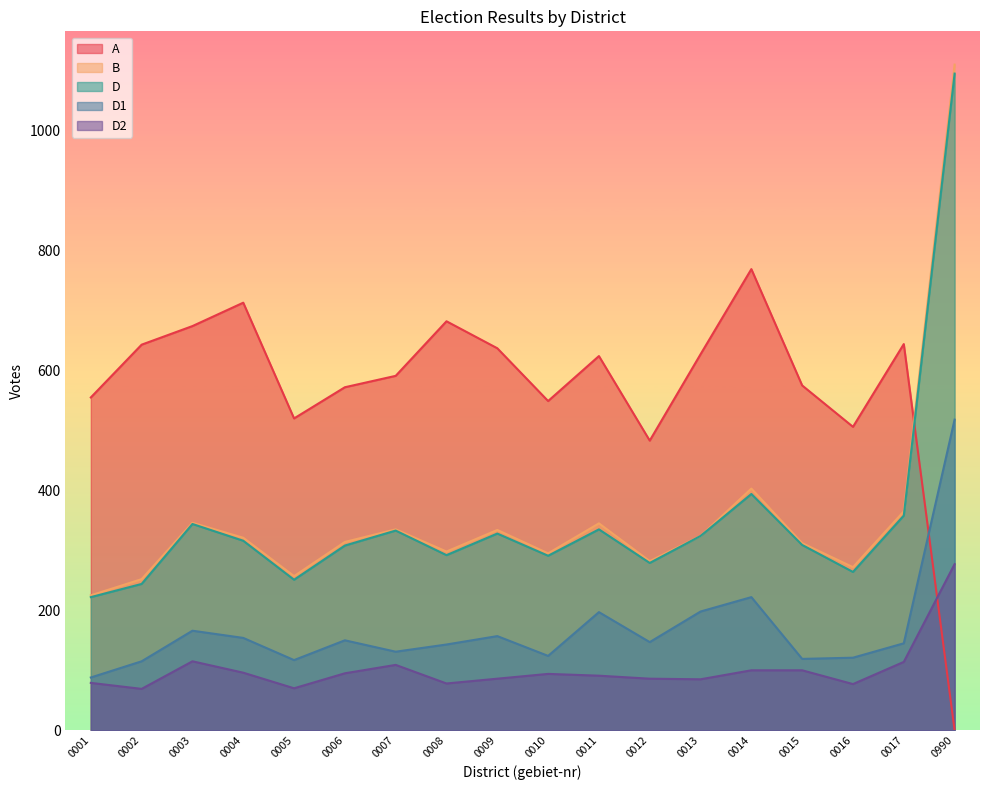

Is the value of B at 0009 greater than the value of A at 0010?

No